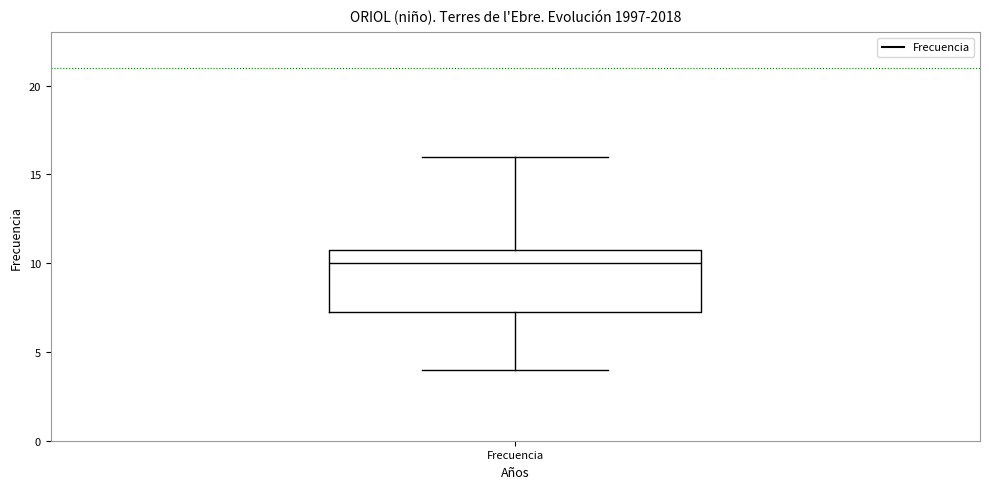

Read this box plot against the y-axis: the position of the median line, the range covered by the box, and the ends of both whiskers. The values are not printed on the chart, so give them approximately, as read against the axis.

median 10.0, box 7.5 to 11.0, whiskers 4.0 to 16.0